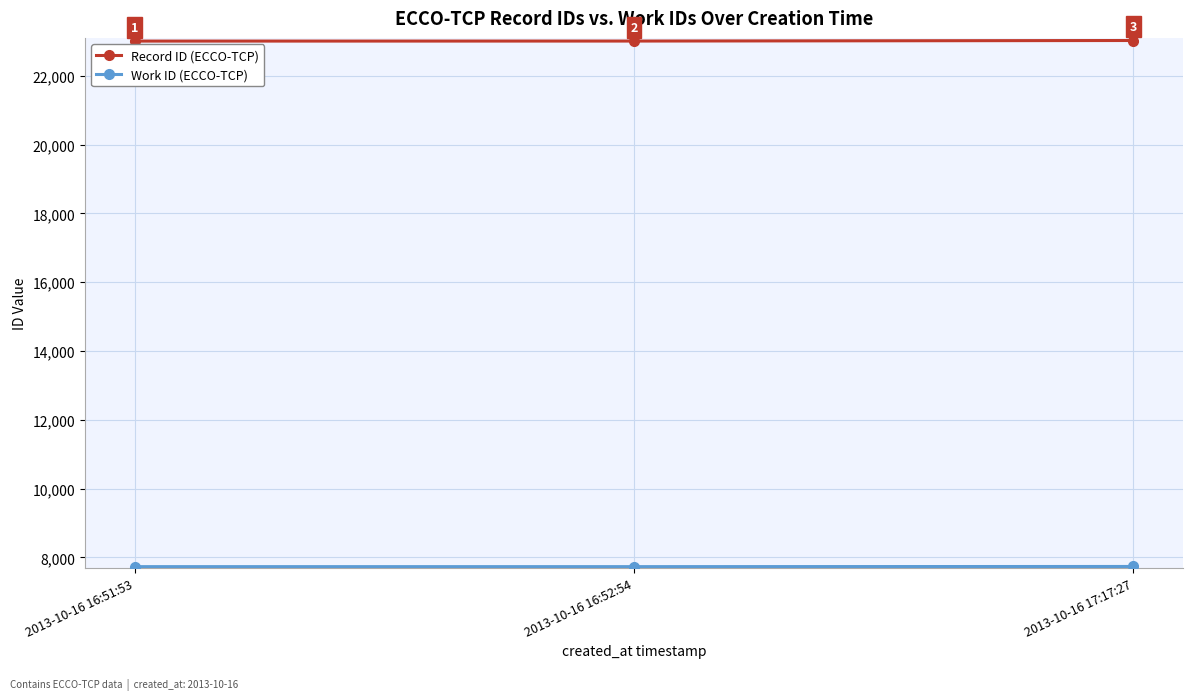

How many distinct data groups are displayed?

2